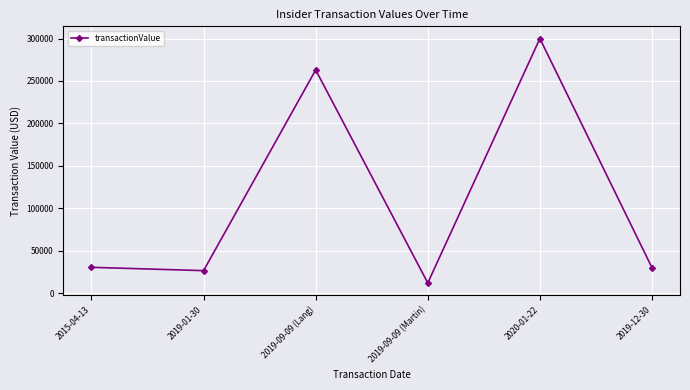

Is it true that the value at 2015-04-13 is 30400?

True